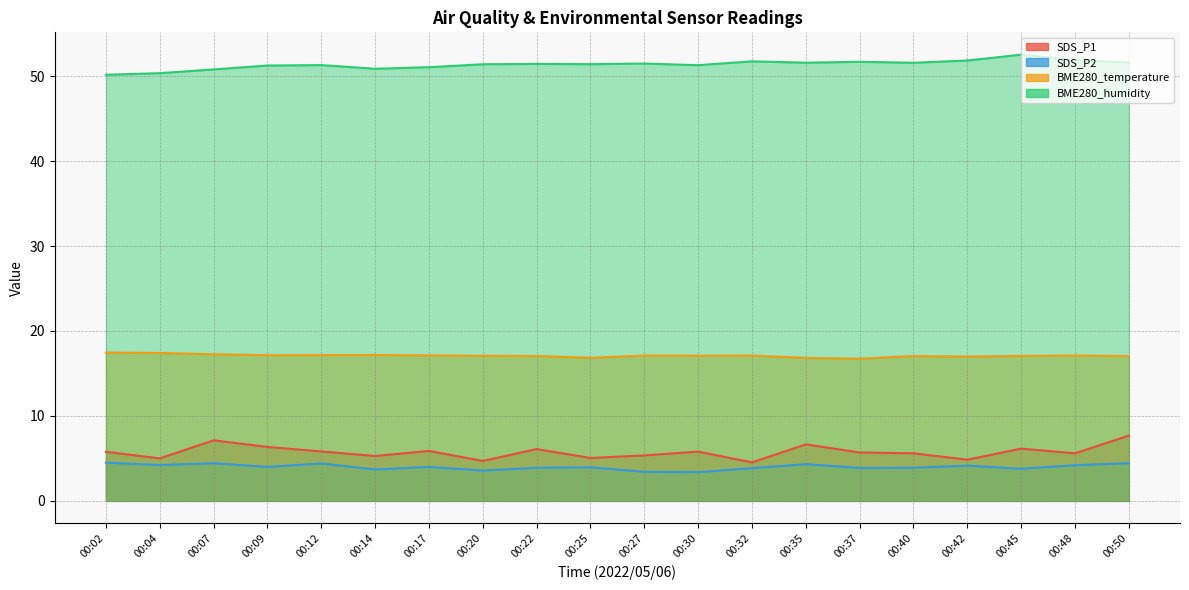

True or false: SDS_P1 and SDS_P2 intersect in this chart.

False